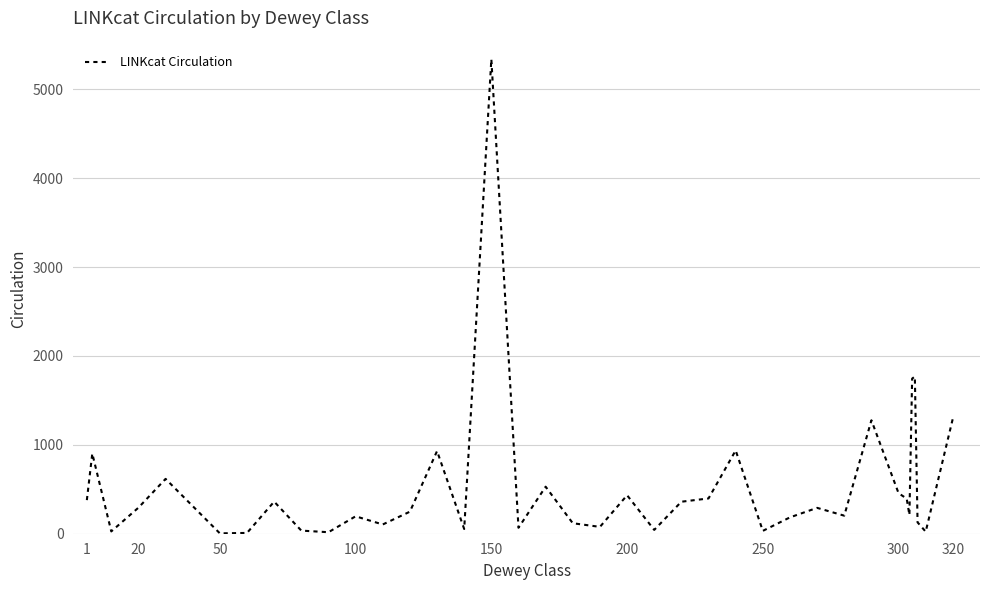

What is the difference between the maximum and minimum values?

5334